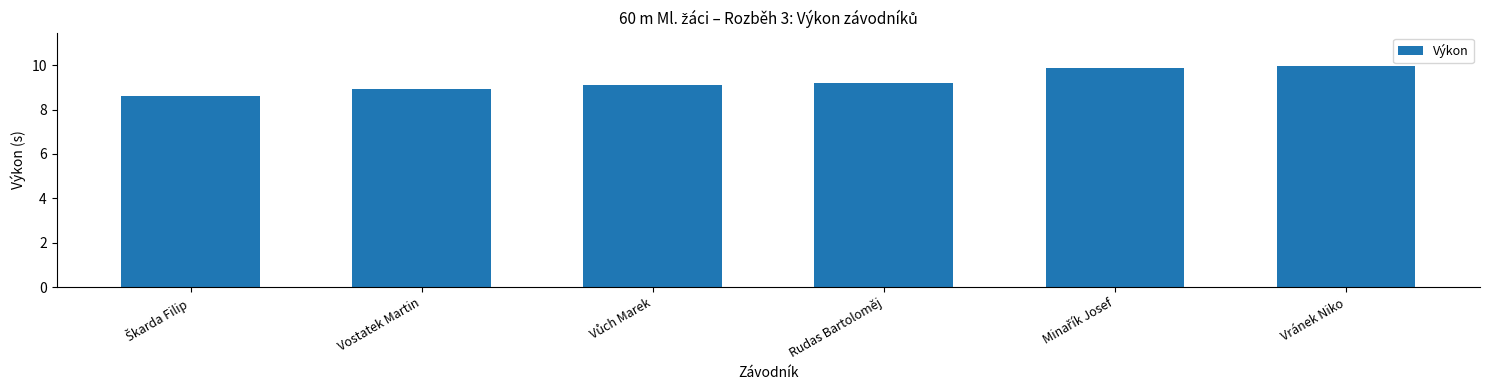

The value at Rudas Bartoloměj is 3.3. True or false?

False